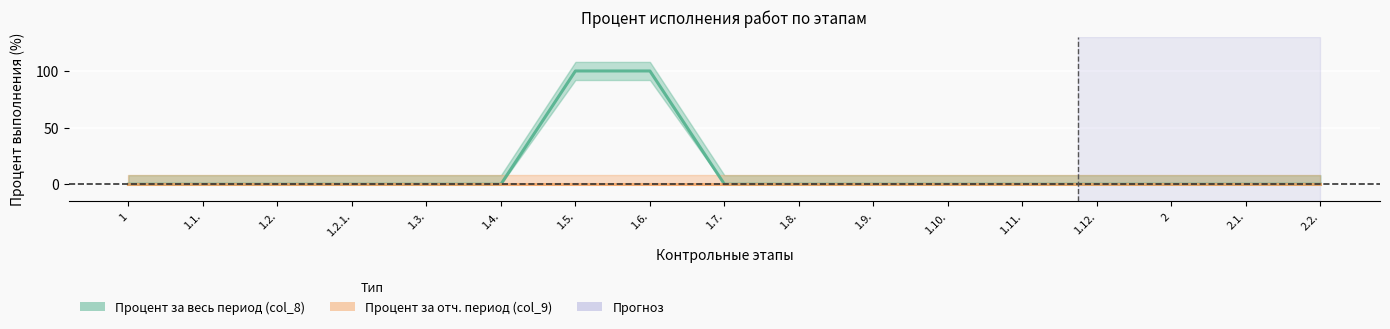

How many lines are shown in the chart?

2